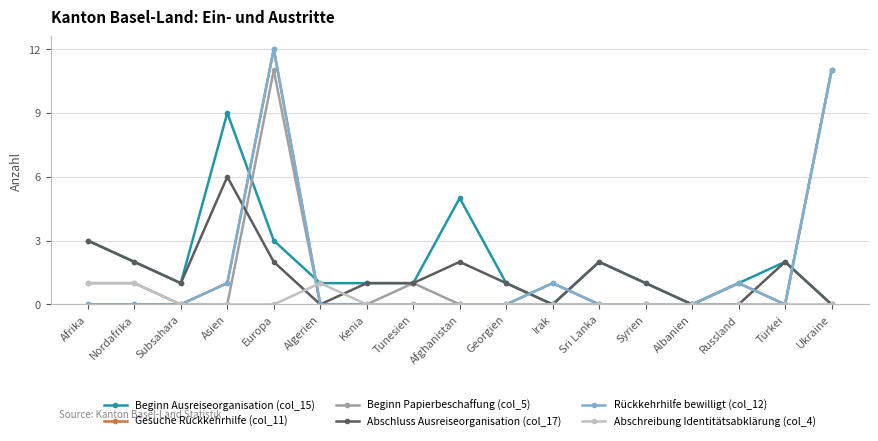

Reading left to right, extract all data points from this chart.

Beginn Ausreiseorganisation (col_15): Afrika=3	Nordafrika=2	Subsahara=1	Asien=9	Europa=3	Algerien=1	Kenia=1	Tunesien=1	Afghanistan=5	Georgien=1	Irak=0	Sri Lanka=2	Syrien=1	Albanien=0	Russland=1	Türkei=2	Ukraine=0
Gesuche Rückkehrhilfe (col_11): Afrika=0	Nordafrika=0	Subsahara=0	Asien=1	Europa=12	Algerien=0	Kenia=0	Tunesien=0	Afghanistan=0	Georgien=0	Irak=1	Sri Lanka=0	Syrien=0	Albanien=0	Russland=1	Türkei=0	Ukraine=11
Beginn Papierbeschaffung (col_5): Afrika=1	Nordafrika=1	Subsahara=0	Asien=0	Europa=11	Algerien=0	Kenia=0	Tunesien=1	Afghanistan=0	Georgien=0	Irak=0	Sri Lanka=0	Syrien=0	Albanien=0	Russland=0	Türkei=0	Ukraine=11
Abschluss Ausreiseorganisation (col_17): Afrika=3	Nordafrika=2	Subsahara=1	Asien=6	Europa=2	Algerien=0	Kenia=1	Tunesien=1	Afghanistan=2	Georgien=1	Irak=0	Sri Lanka=2	Syrien=1	Albanien=0	Russland=0	Türkei=2	Ukraine=0
Rückkehrhilfe bewilligt (col_12): Afrika=0	Nordafrika=0	Subsahara=0	Asien=1	Europa=12	Algerien=0	Kenia=0	Tunesien=0	Afghanistan=0	Georgien=0	Irak=1	Sri Lanka=0	Syrien=0	Albanien=0	Russland=1	Türkei=0	Ukraine=11
Abschreibung Identitätsabklärung (col_4): Afrika=1	Nordafrika=1	Subsahara=0	Asien=0	Europa=0	Algerien=1	Kenia=0	Tunesien=0	Afghanistan=0	Georgien=0	Irak=0	Sri Lanka=0	Syrien=0	Albanien=0	Russland=0	Türkei=0	Ukraine=0